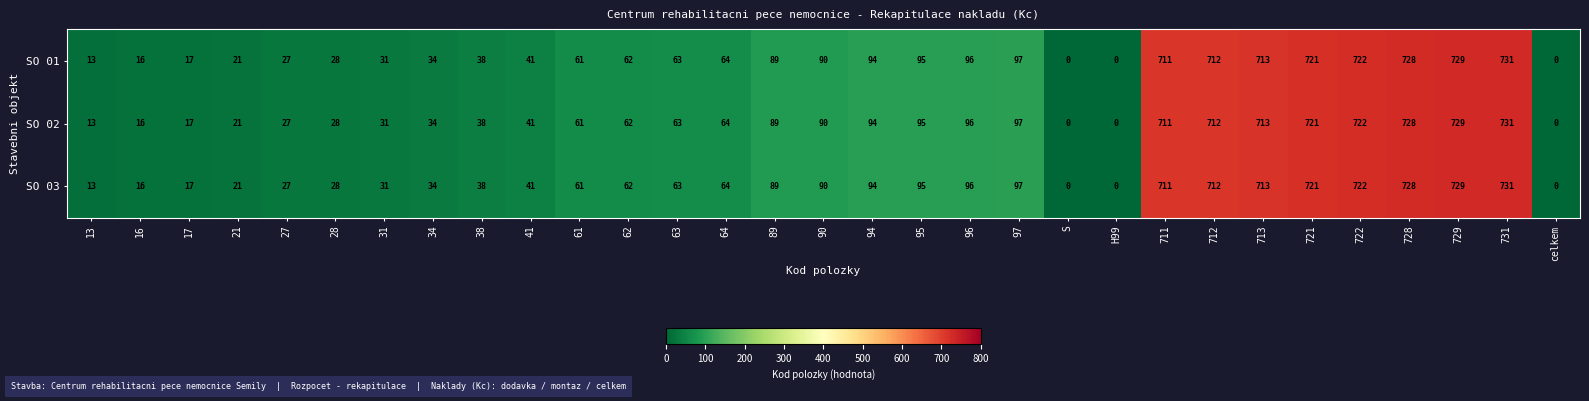

How many data points in SO 03 are less than 63?

15